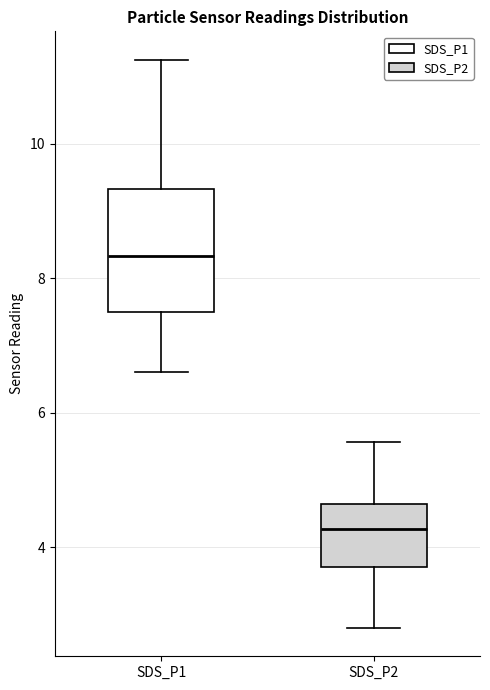

Reading left to right, transcribe this box plot: for each box, give where its median line is, the range the box spans, and where its two whiskers end, as read against the y-axis. The values are not printed on the chart, so give them approximately, as read against the axis.

SDS_P1: median 8.4, box 7.6 to 9.4, whiskers 6.6 to 11.2
SDS_P2: median 4.2, box 3.8 to 4.6, whiskers 2.8 to 5.6